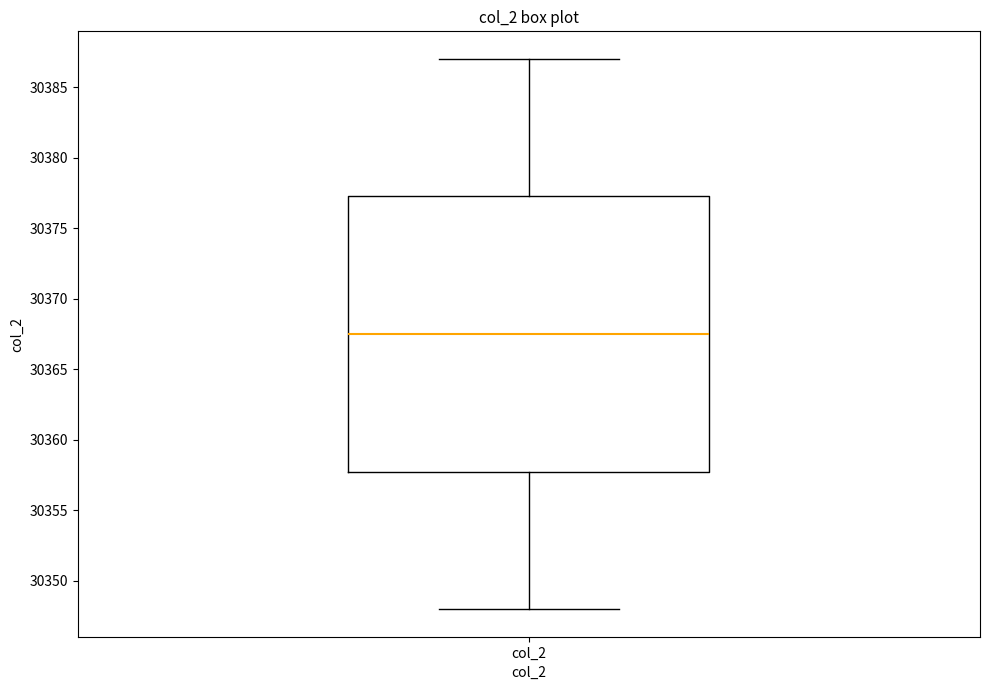

Transcribe this box plot: give where the median line is, the range the box spans, and where the two whiskers end, as read against the y-axis. The values are not printed on the chart, so give them approximately, as read against the axis.

median 30367.5, box 30358.0 to 30377.5, whiskers 30348.0 to 30387.0